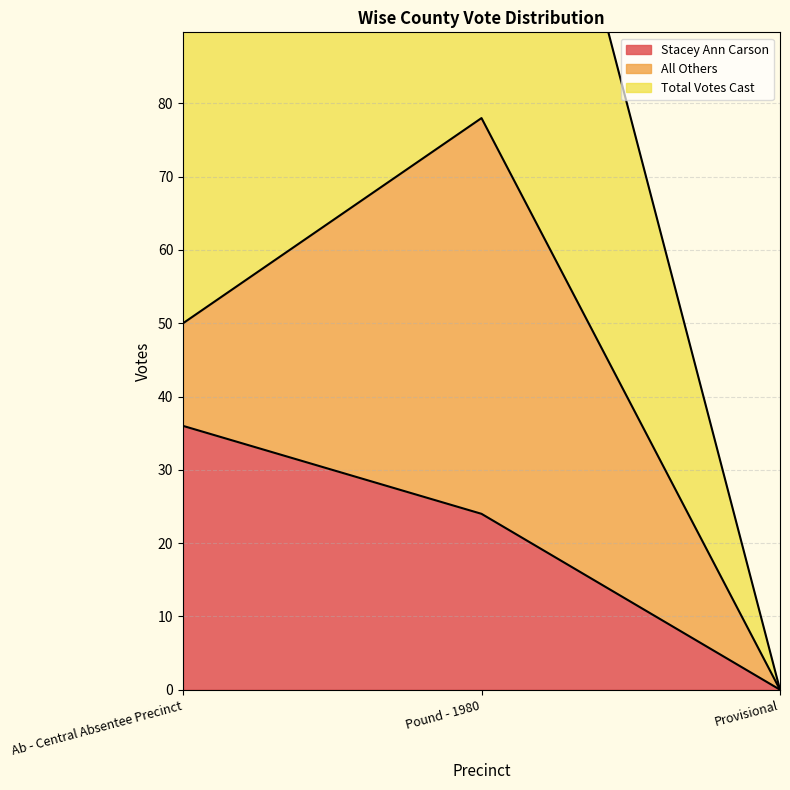

What position from the left is Pound - 1980?

2